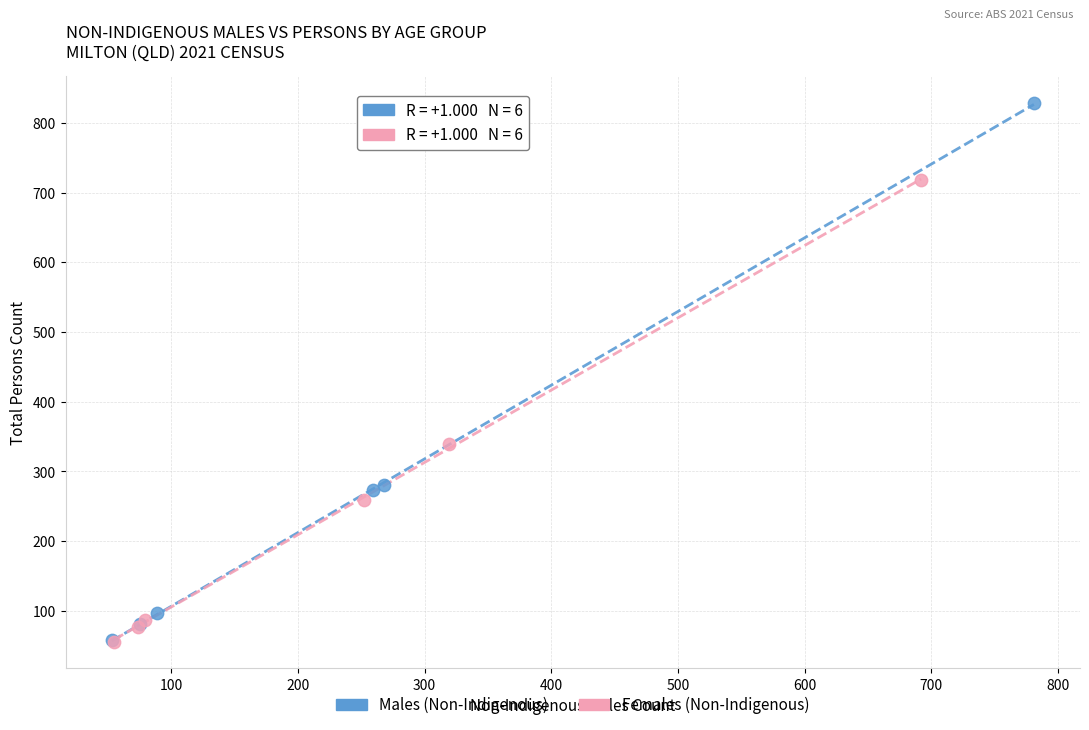

Which series reaches the maximum Y coordinate?

Males (Non-Indigenous)